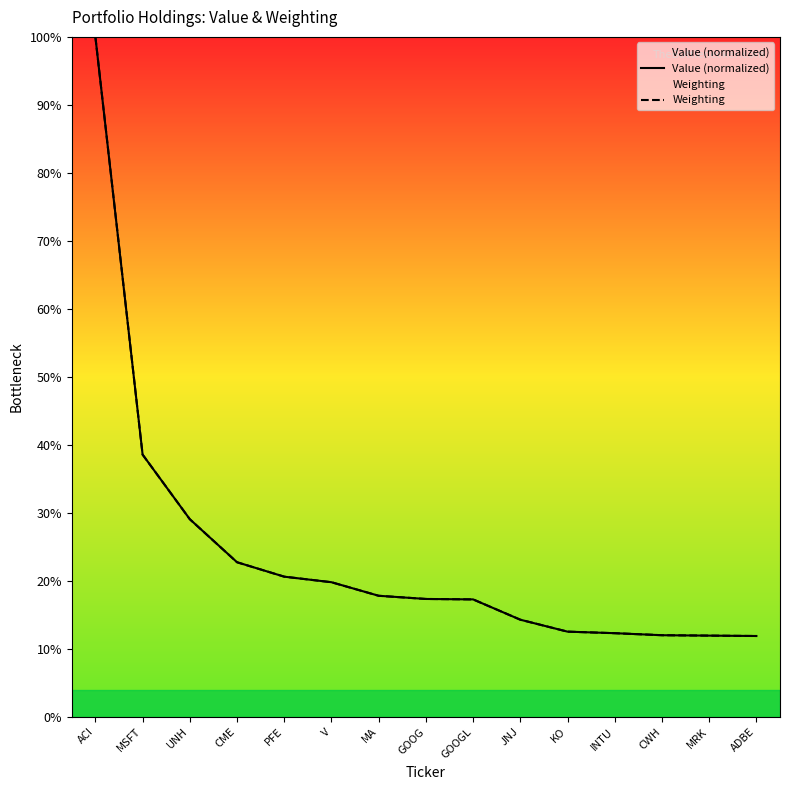

At how many categories does at least one series exceed 16?

9